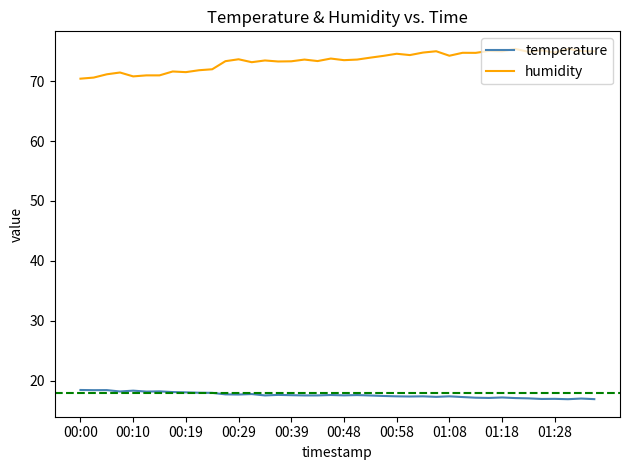

Rank the series by their maximum value, from lowest to highest.

temperature, humidity